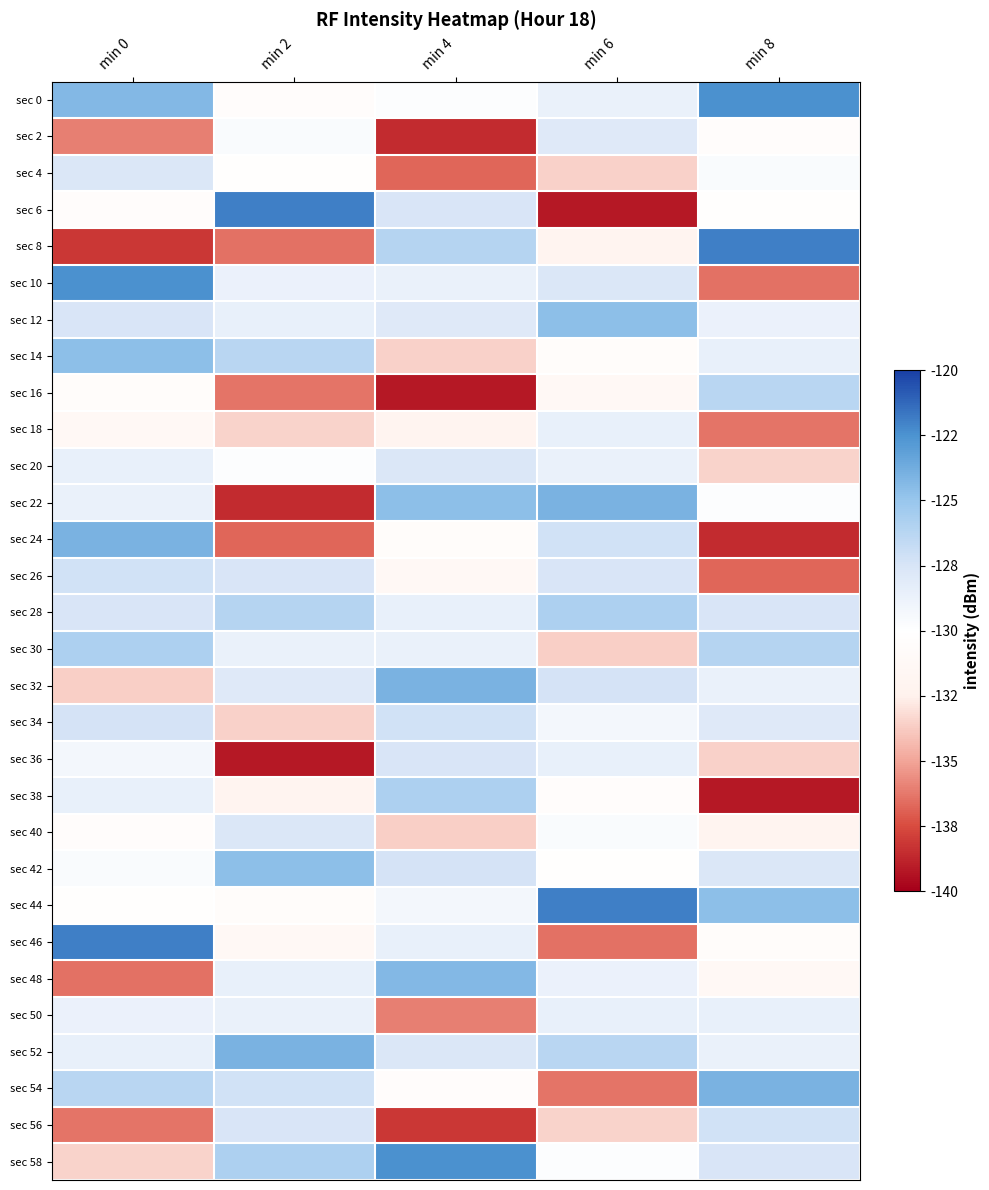

At which category is the sum across all series the highest?

min 0